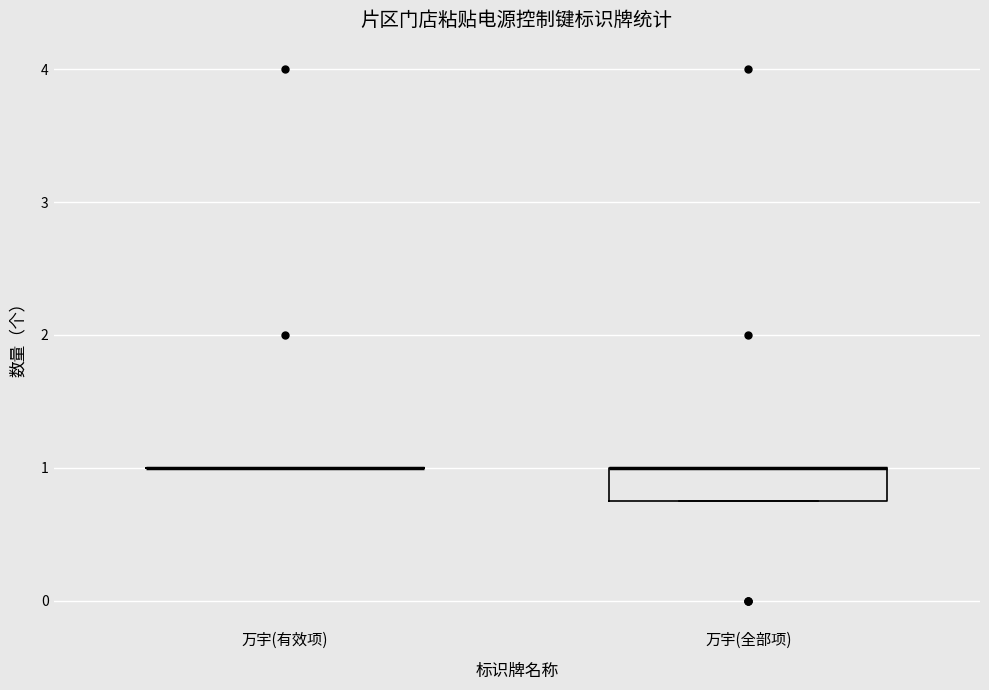

Which box is the tallest, from its lower edge to its upper edge?

万宇(全部项)